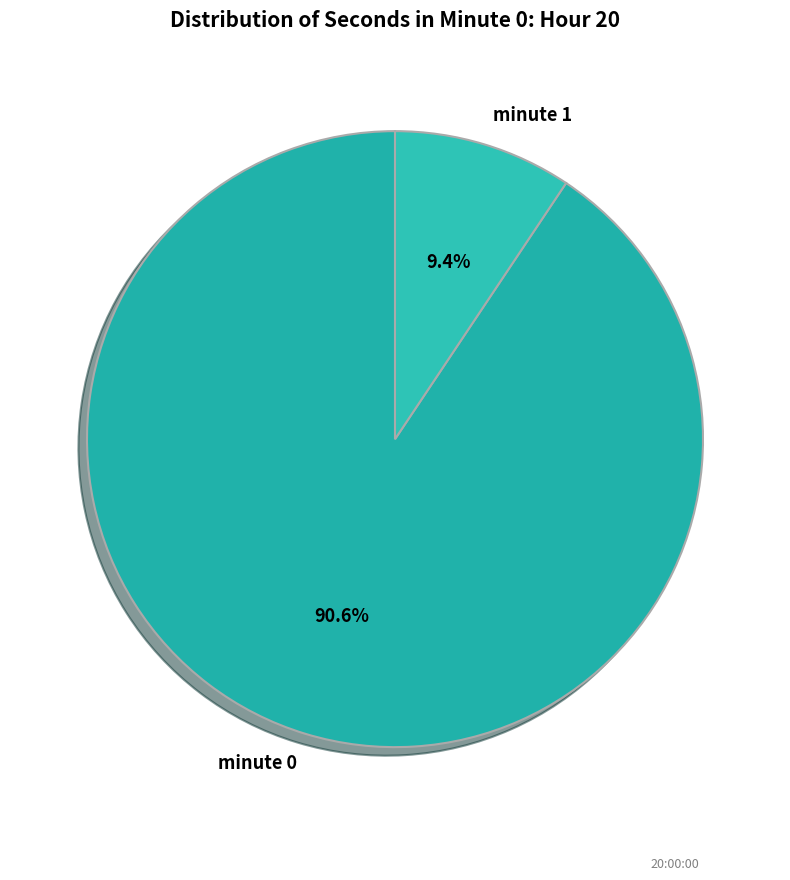

Is minute 0 the majority of the pie?

Yes